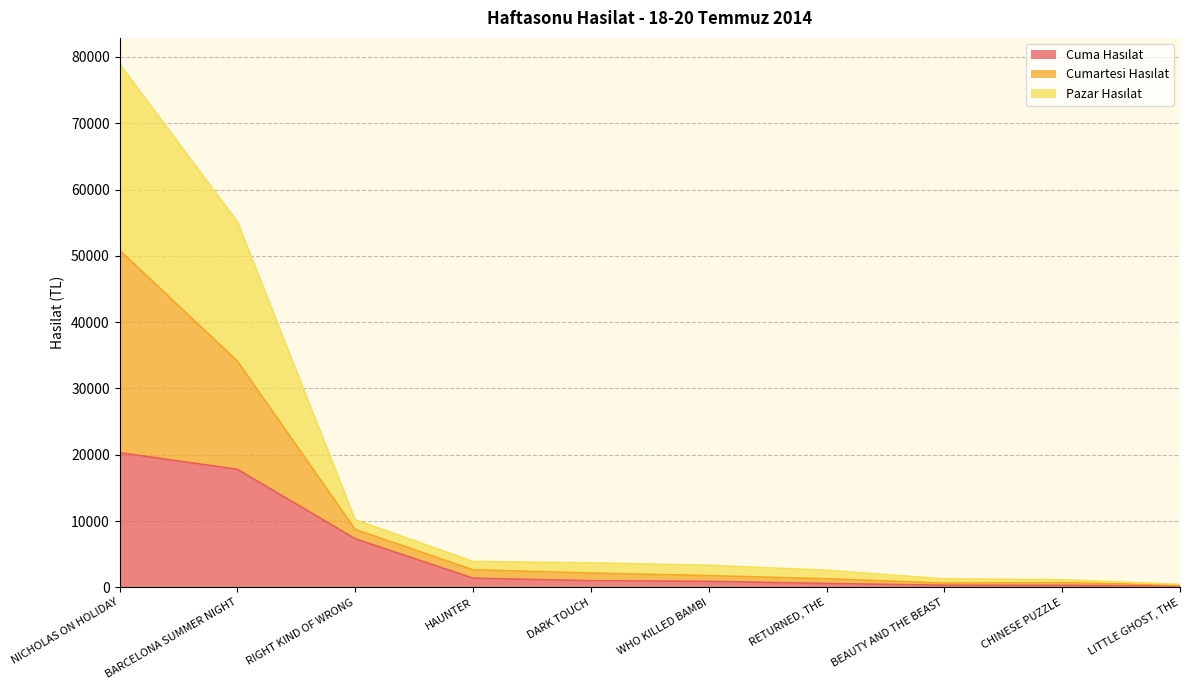

At which category is the sum across all series the highest?

NICHOLAS ON HOLIDAY